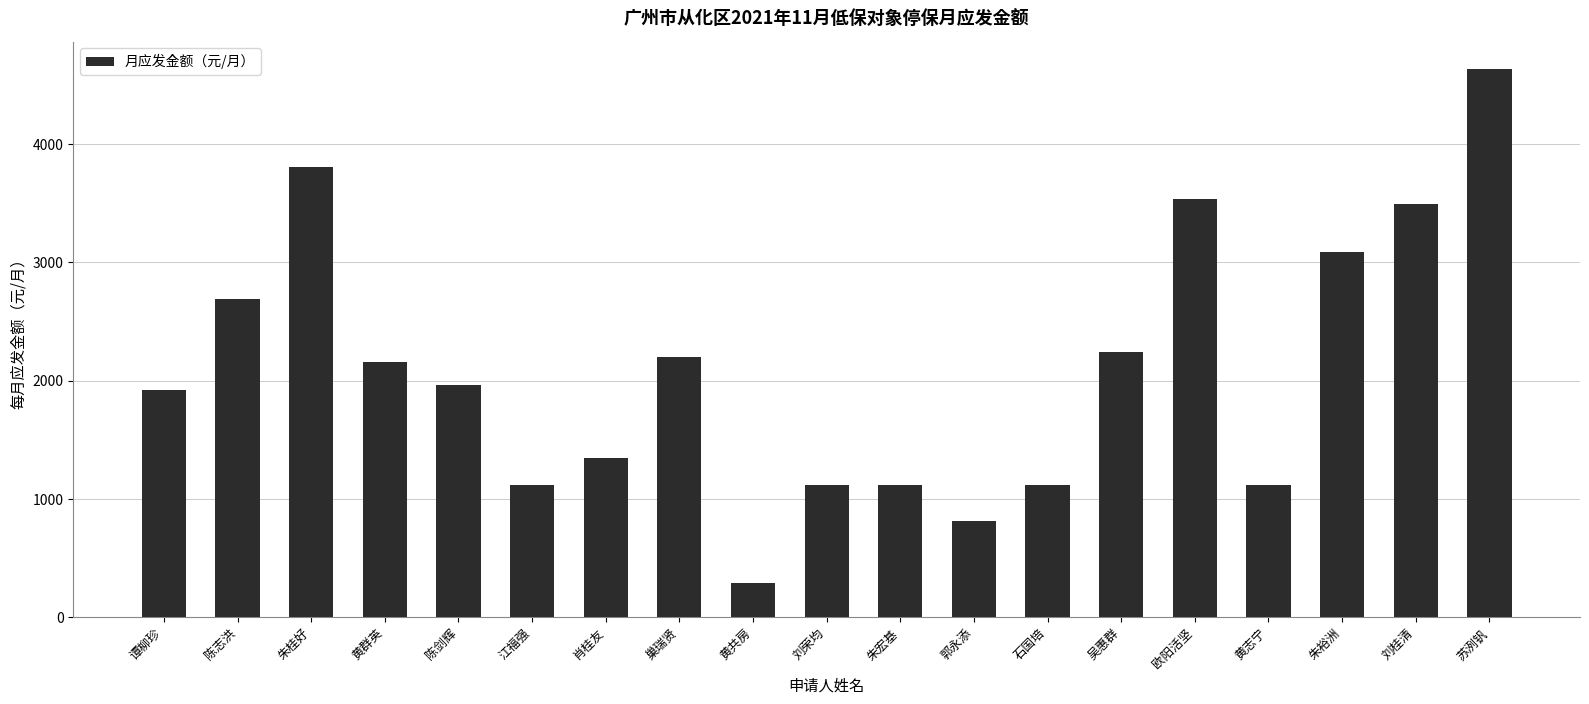

The value at 石国培 is 1817. True or false?

False